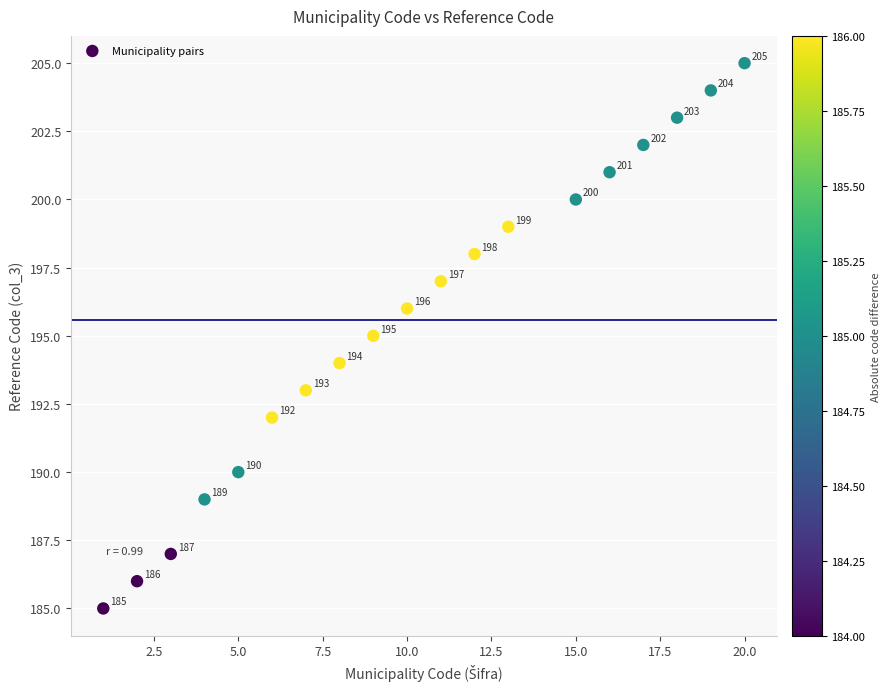

What is the range of X values (max minus min)?

19